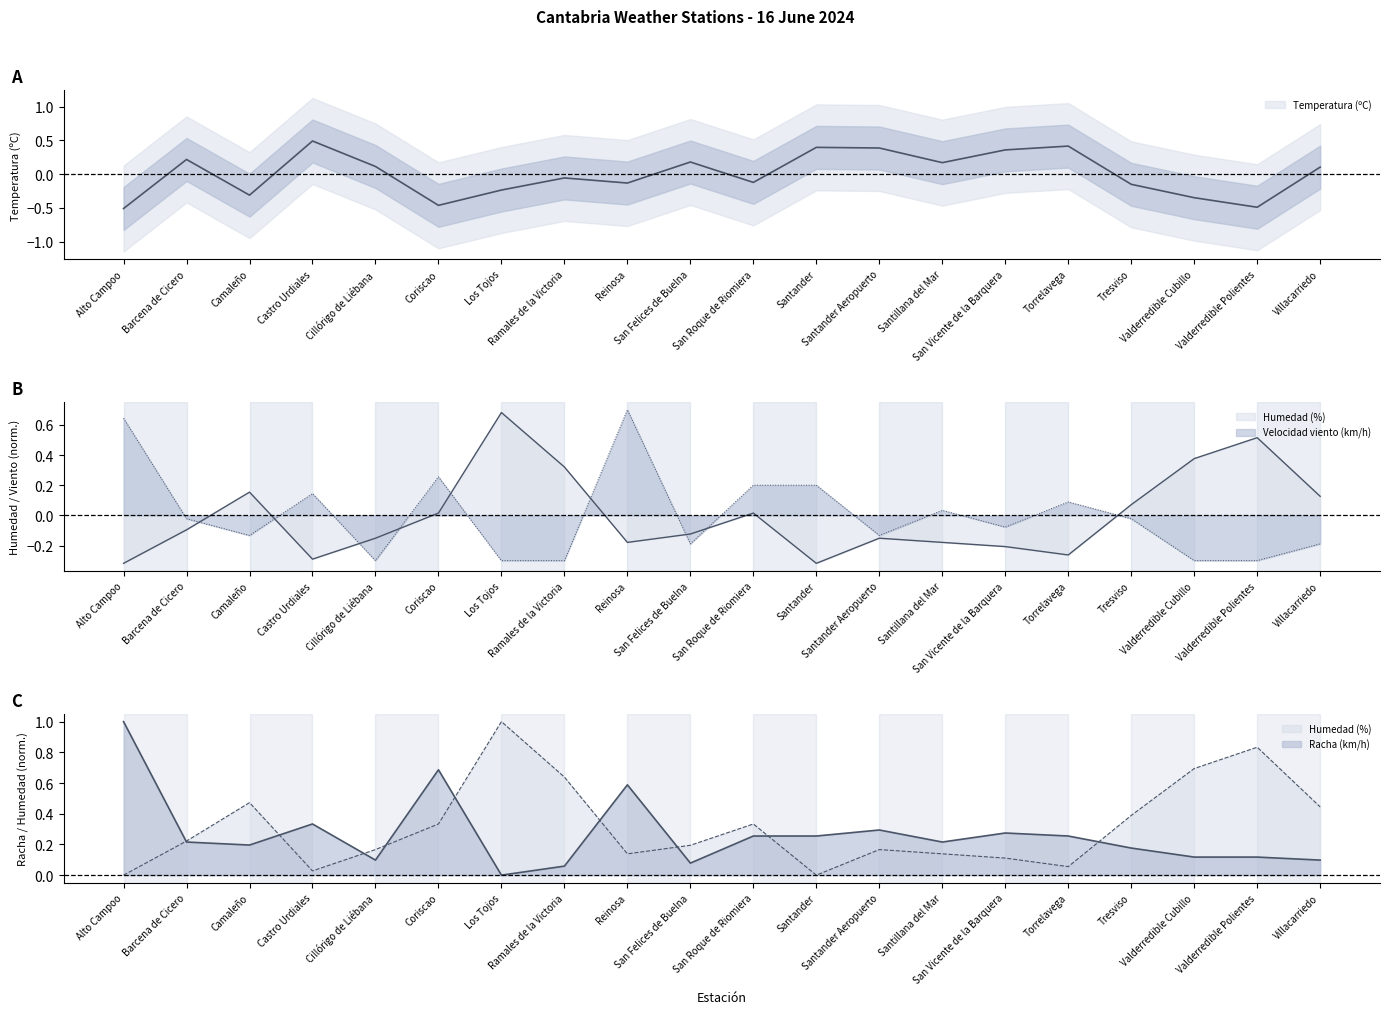

Which series has the largest total across all categories?

Racha (km/h)